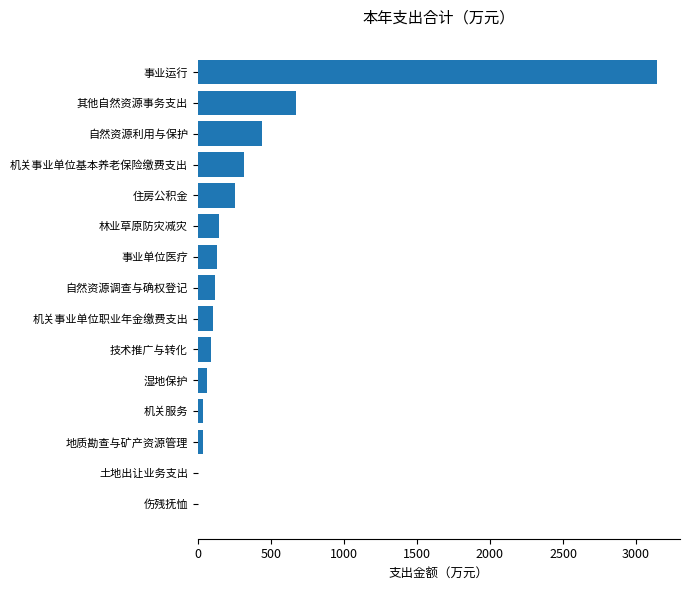

What is the greatest value displayed?

3143.4